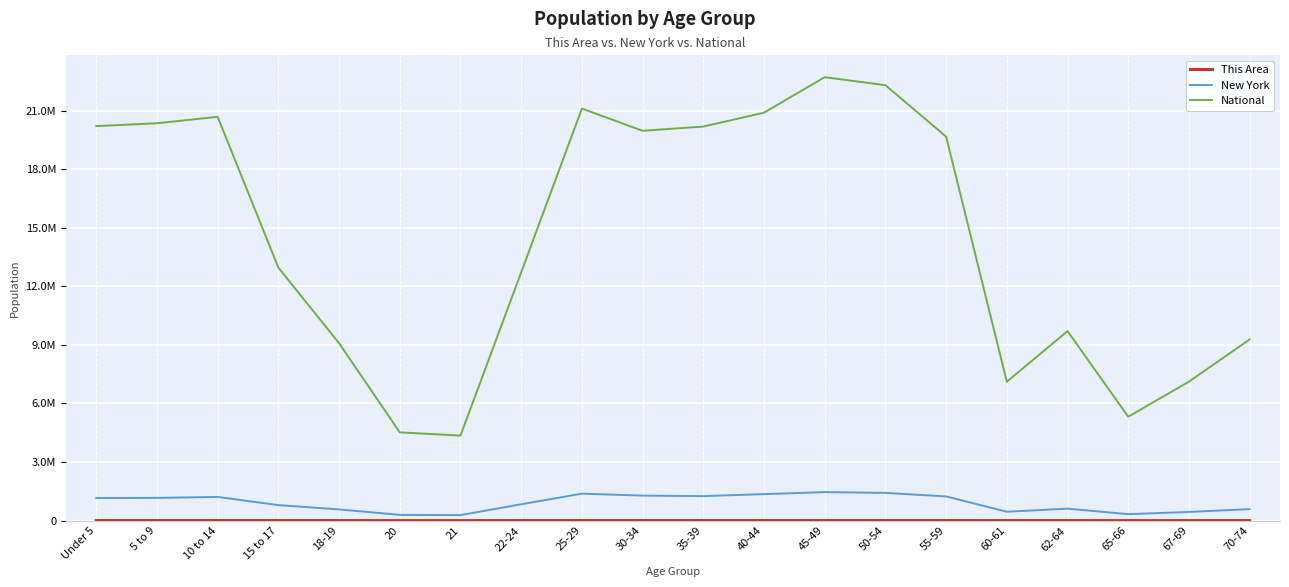

True or false: This Area and National cross at least once.

False